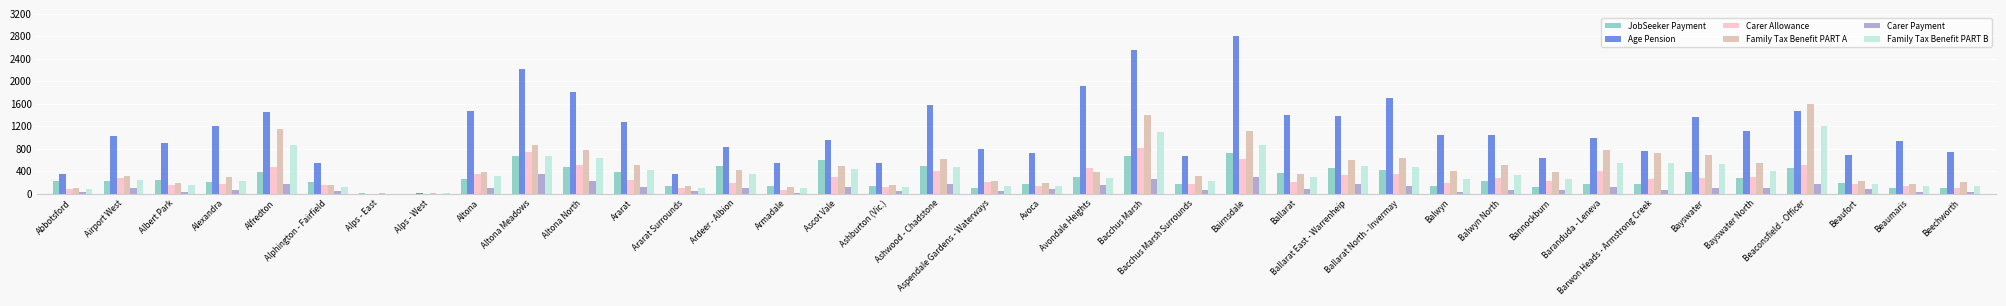

What is the sum of all Age Pension values?

41850